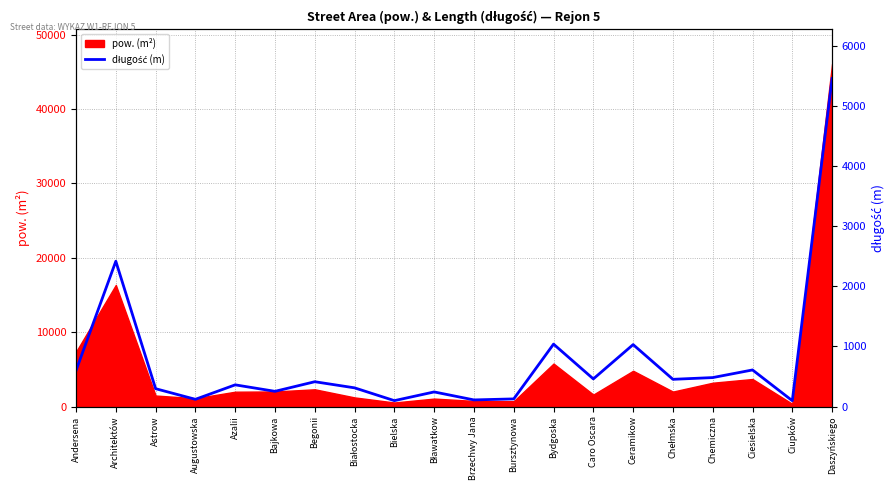

Does the chart display data point markers on the line(s)?

No